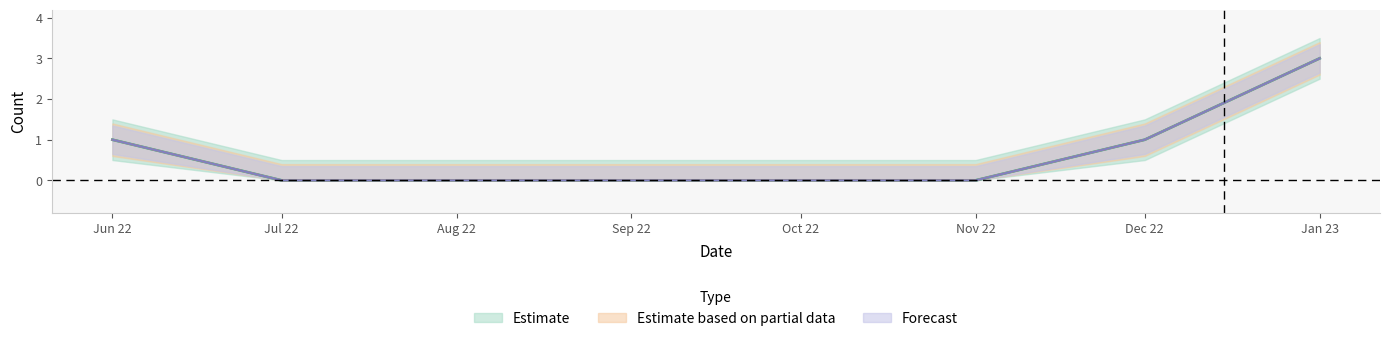

Which category has the highest value across all series?

Jan 23